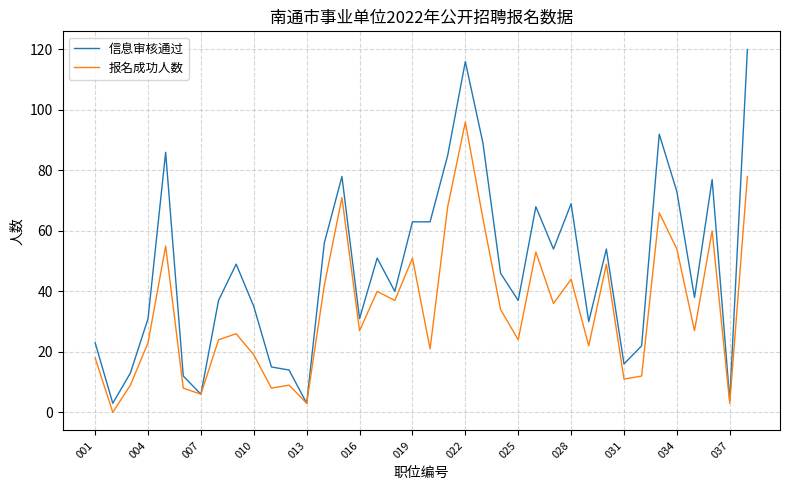

Which series has the largest total across all categories?

信息审核通过